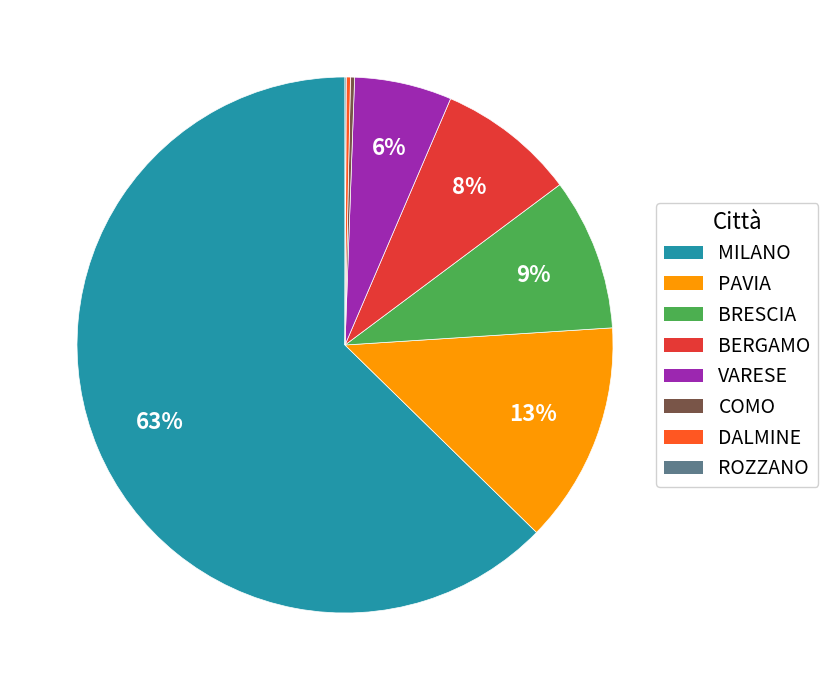

Is there a majority slice in this chart?

Yes